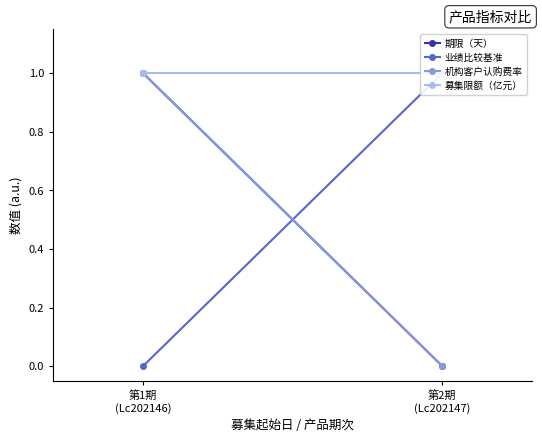

What is the spread (max minus min) of values at 第2期
(Lc202147)?

1